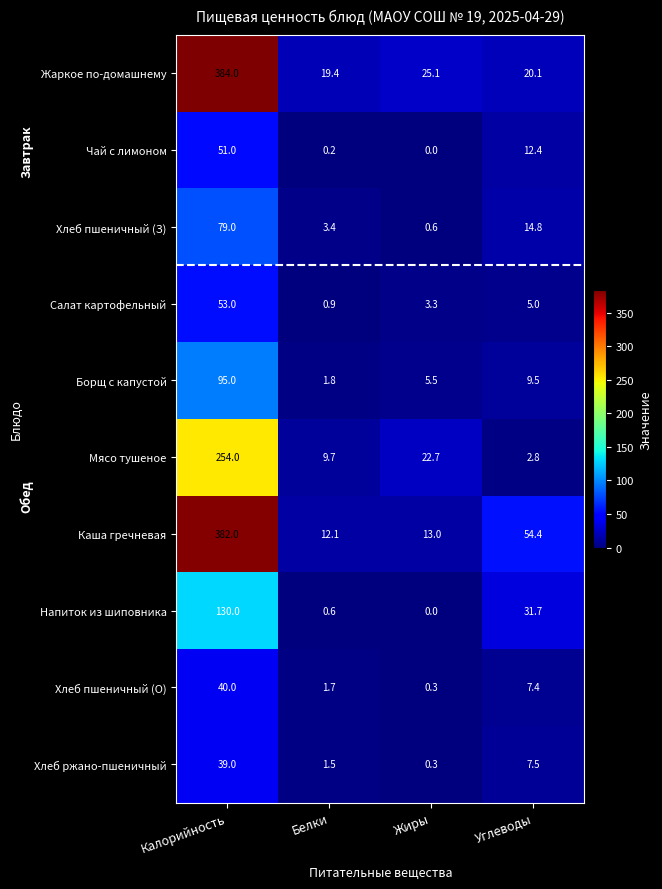

Count the number of categories in the chart.

4